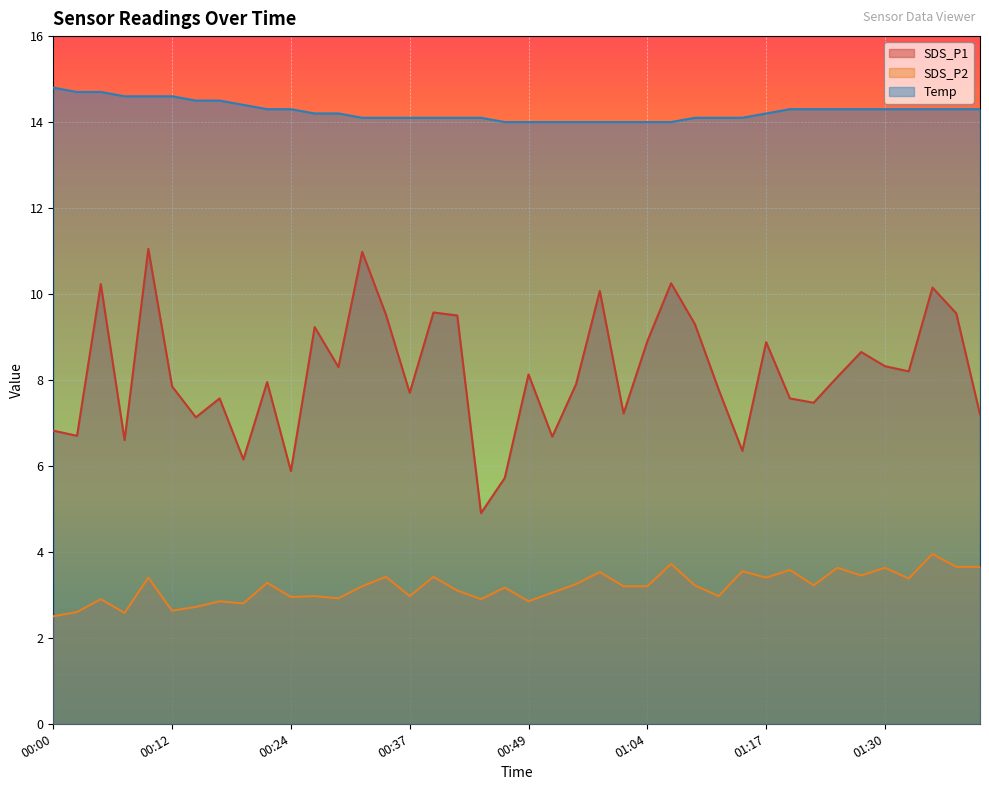

What is the label of the 9th point from the left?

00:20